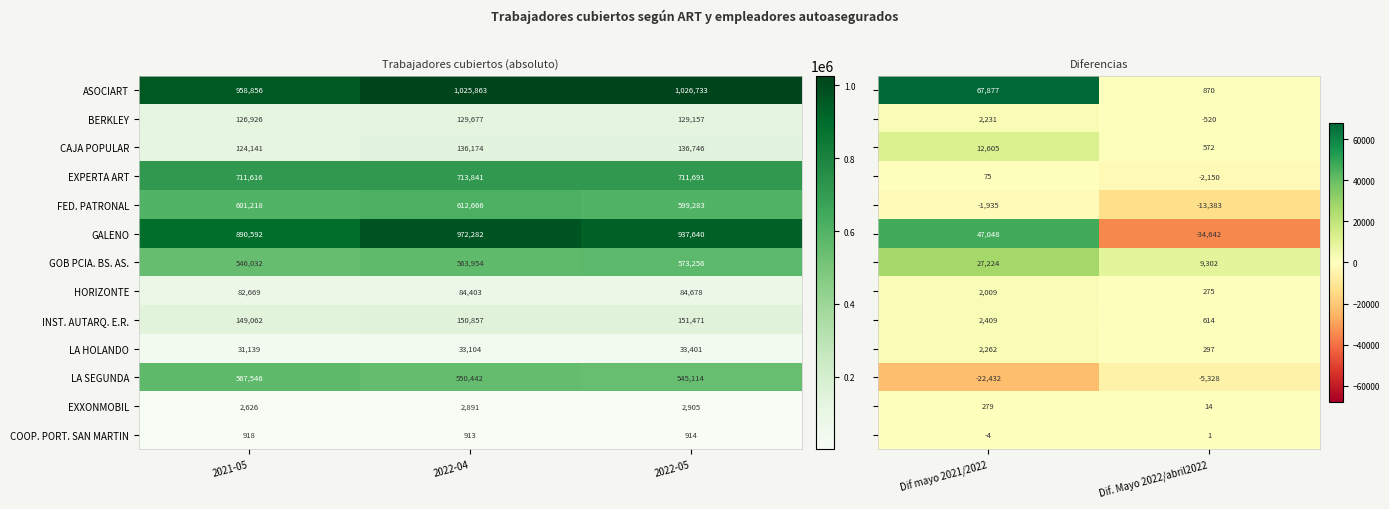

Is it true that GALENO equals 972282 at 2022-04?

True